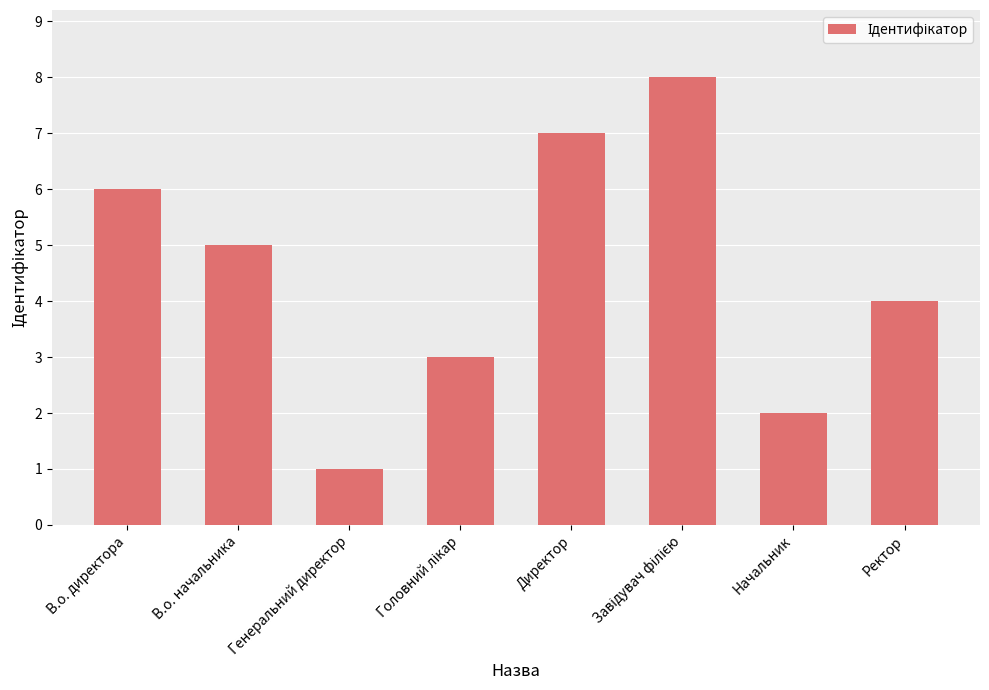

How many values are between 3 and 7?

5